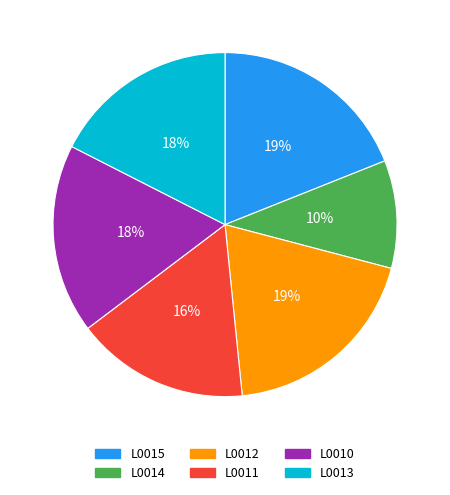

Is there a majority slice in this chart?

No